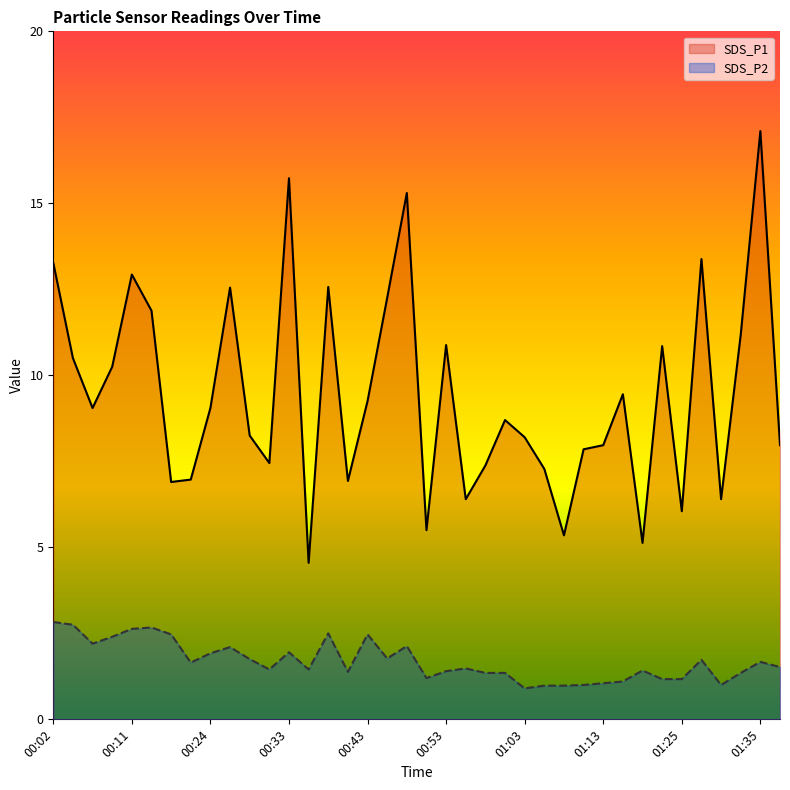

What is the value of the SDS_P1 point at the 7th from the left?

6.9